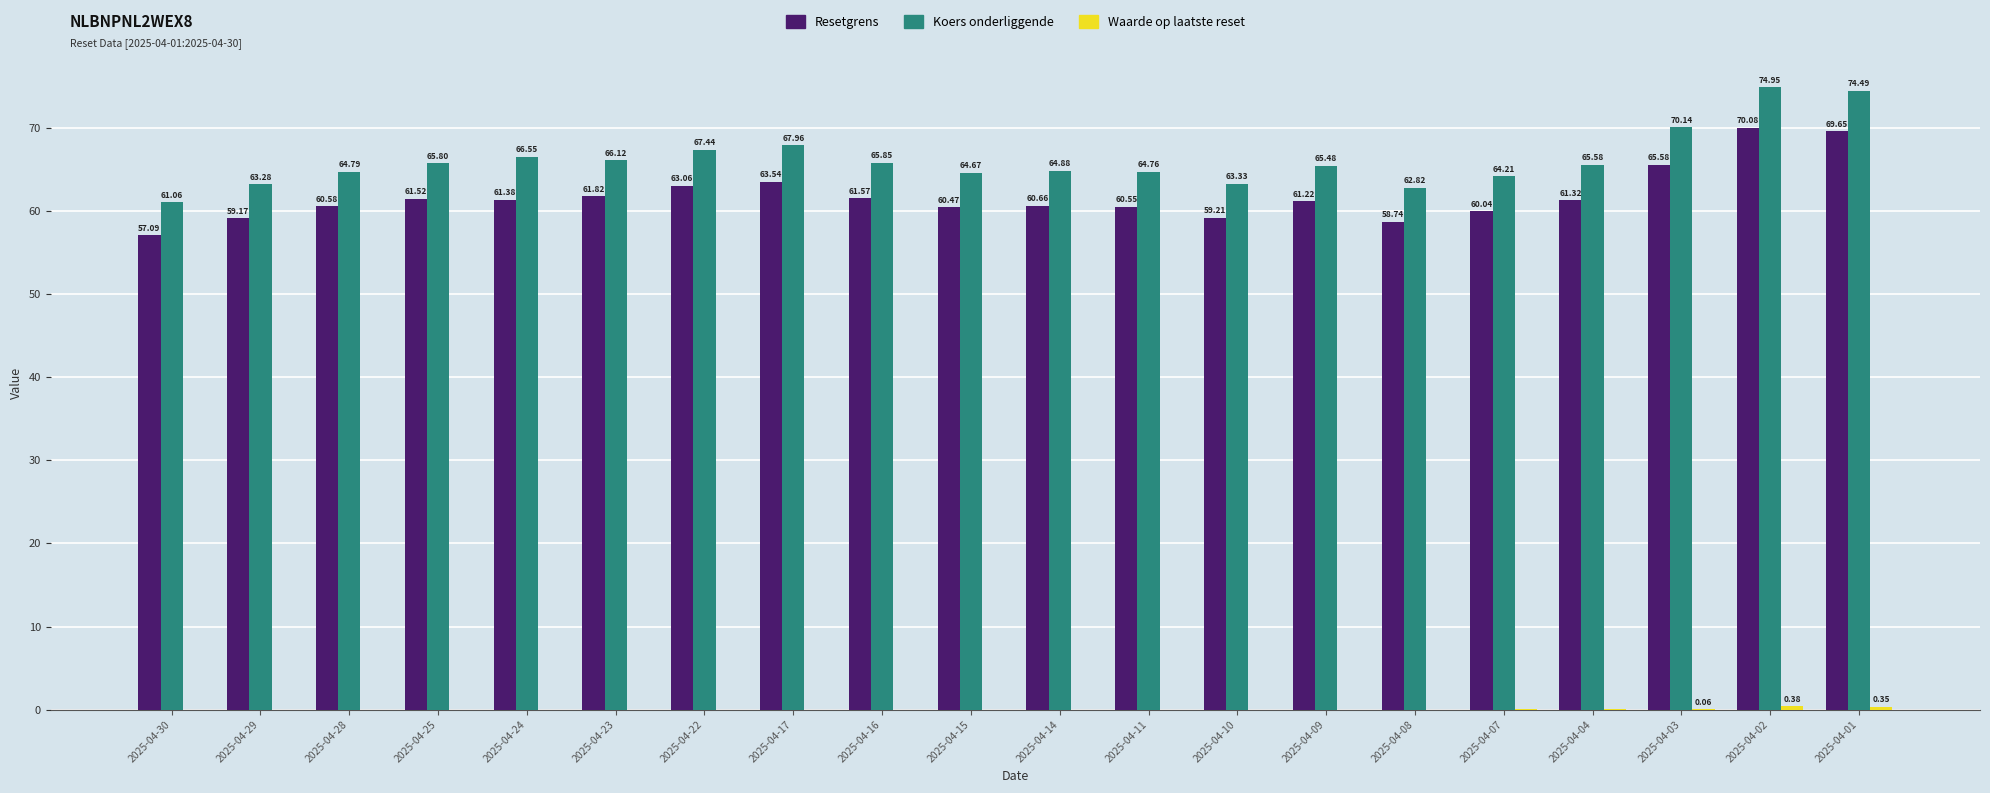

Which series changed the most between 2025-04-17 and 2025-04-08?

Koers onderliggende